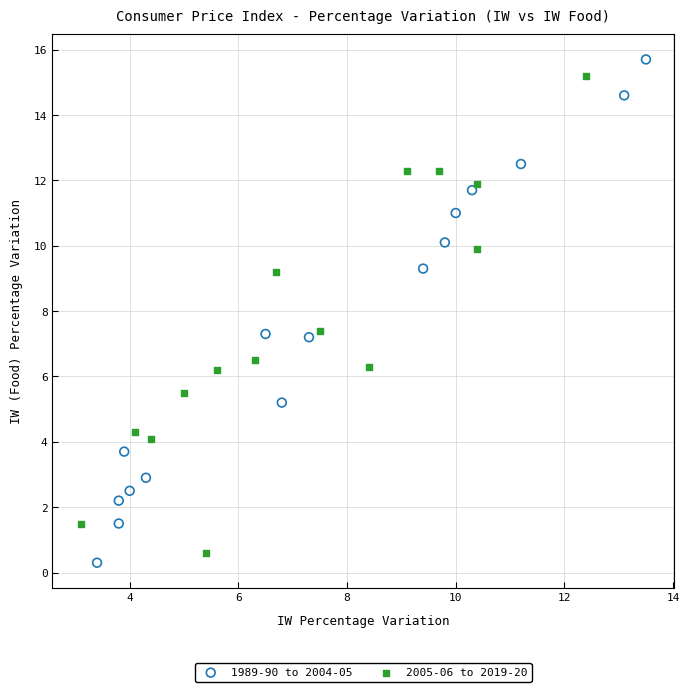

Which series contains the highest Y value?

1989-90 to 2004-05